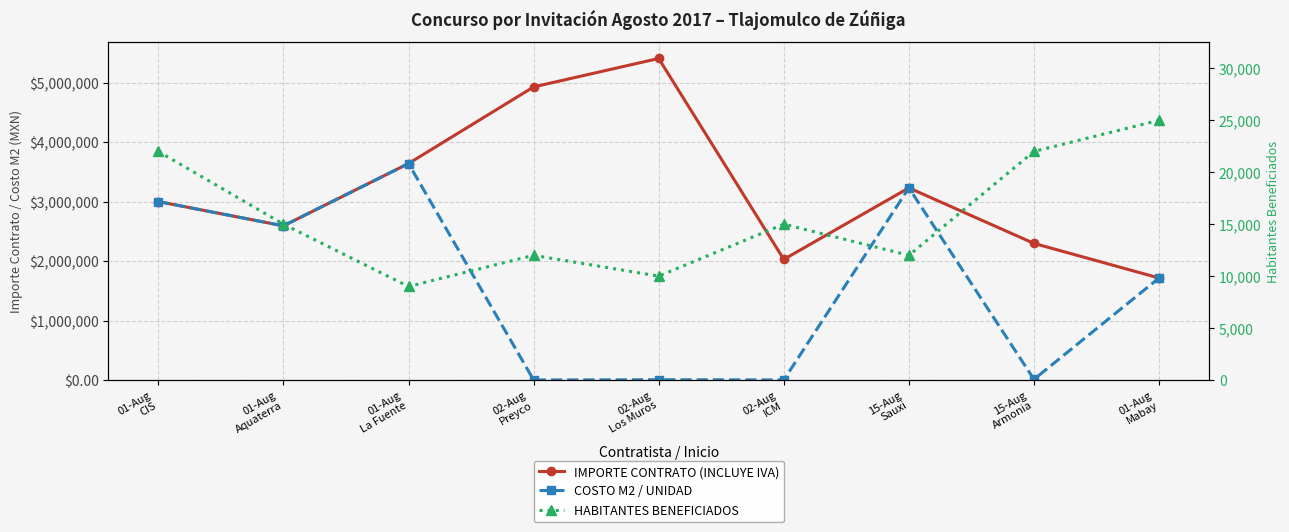

List the series in order of their peak value, lowest first.

HABITANTES BENEFICIADOS, COSTO M2 / UNIDAD, IMPORTE CONTRATO (INCLUYE IVA)